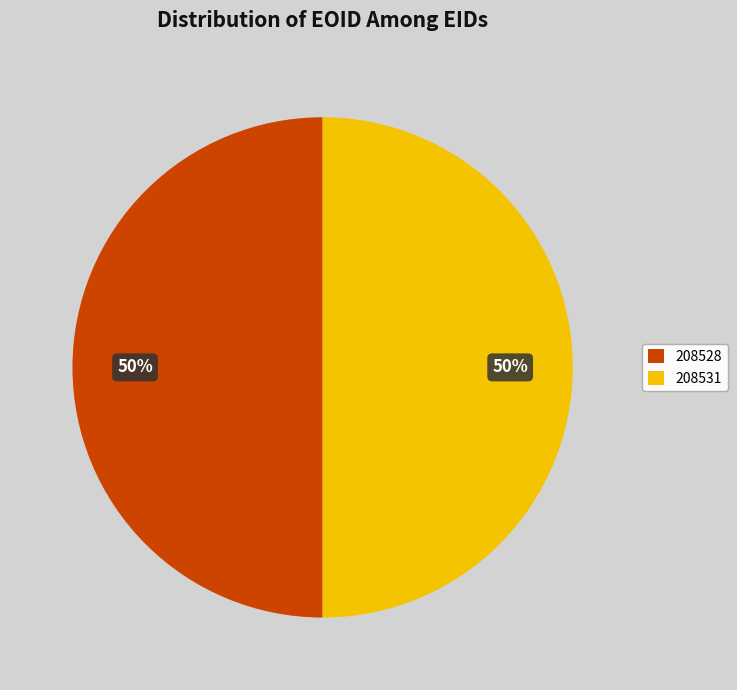

Do 208528 and 208531 together represent more than half of the pie?

Yes